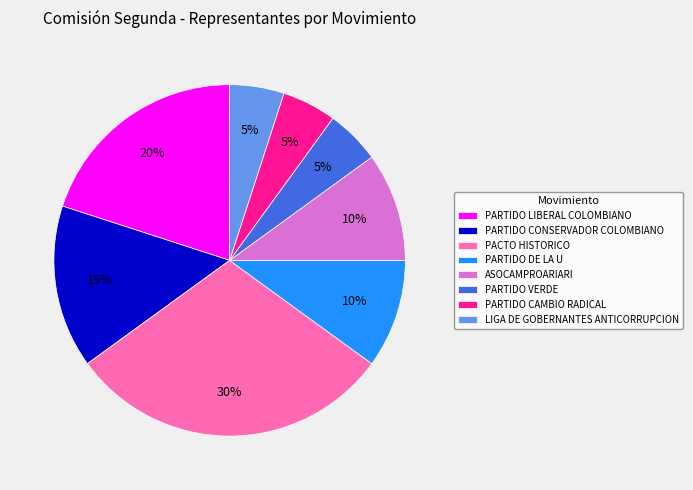

Do PARTIDO LIBERAL COLOMBIANO and PARTIDO DE LA U together represent more than half of the pie?

No